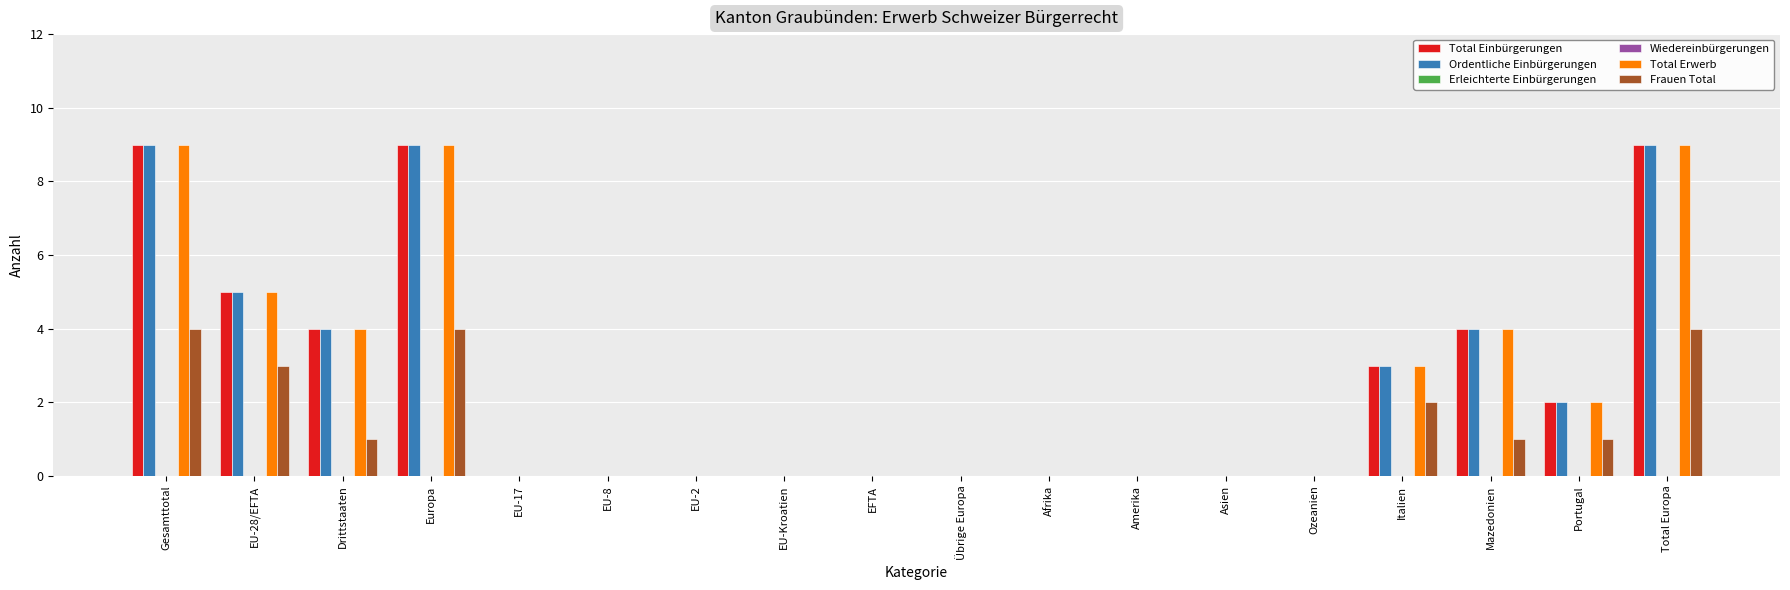

Reading left to right, what are all the values shown in this chart?

Total Einbürgerungen: 9	5	4	9	0	0	0	0	0	0	0	0	0	0	3	4	2	9
Ordentliche Einbürgerungen: 9	5	4	9	0	0	0	0	0	0	0	0	0	0	3	4	2	9
Erleichterte Einbürgerungen: 0	0	0	0	0	0	0	0	0	0	0	0	0	0	0	0	0	0
Wiedereinbürgerungen: 0	0	0	0	0	0	0	0	0	0	0	0	0	0	0	0	0	0
Total Erwerb: 9	5	4	9	0	0	0	0	0	0	0	0	0	0	3	4	2	9
Frauen Total: 4	3	1	4	0	0	0	0	0	0	0	0	0	0	2	1	1	4